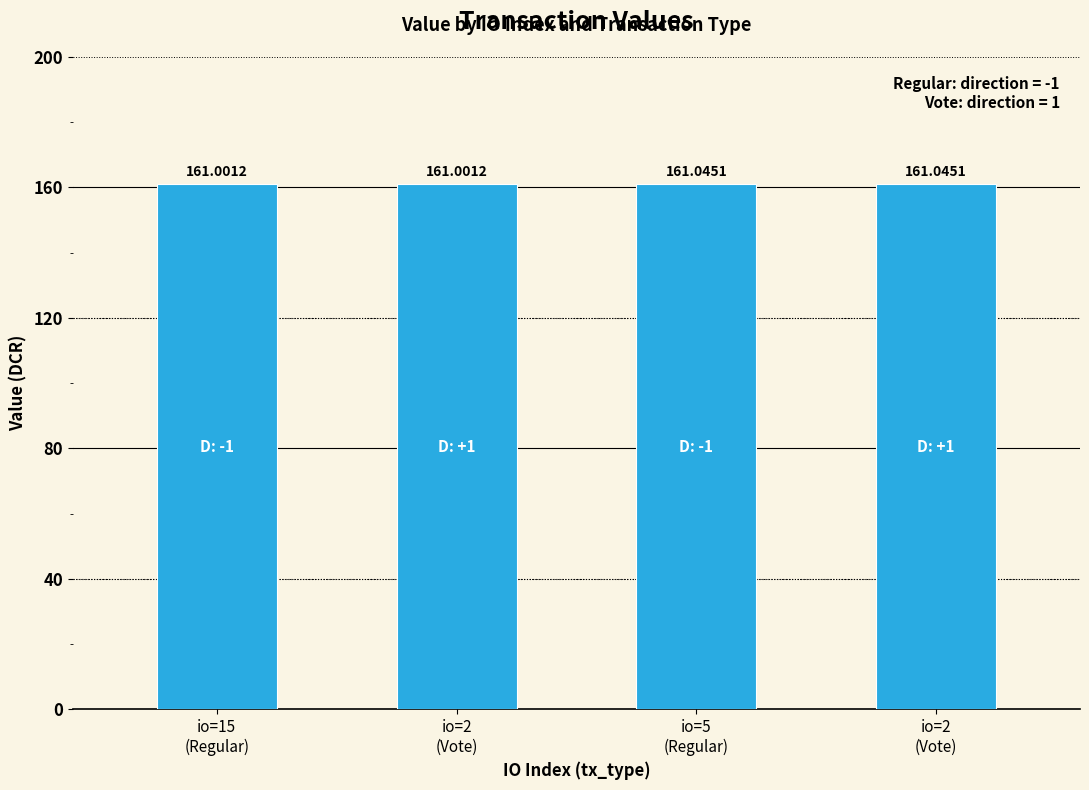

What is the minimum value shown in the chart?

161.0